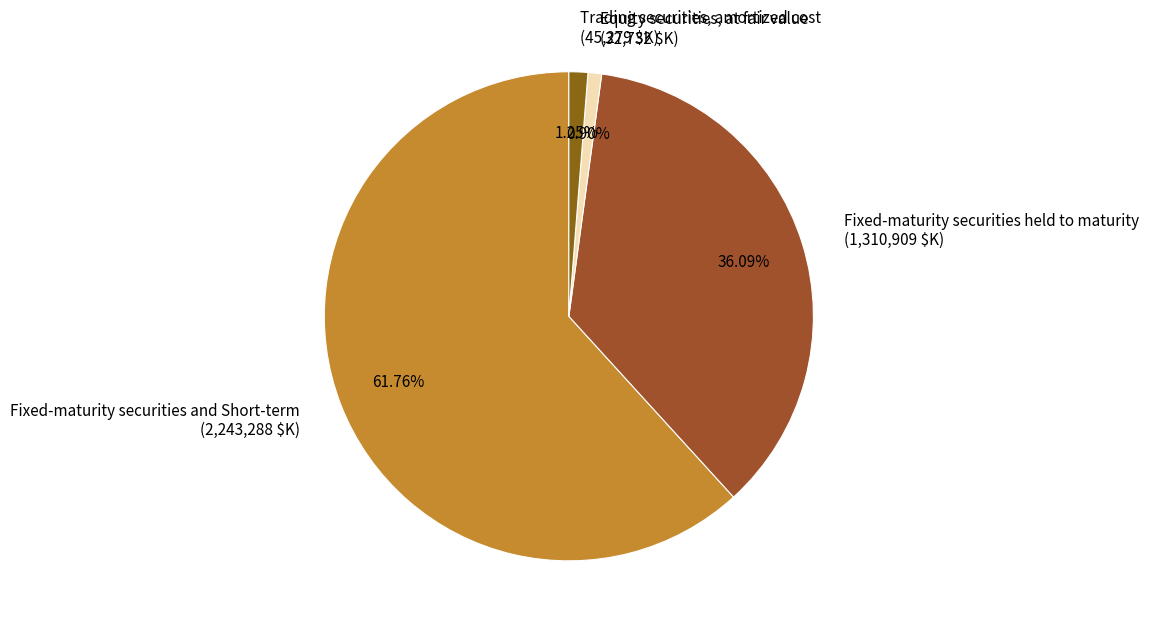

Rank the categories by value from lowest to highest.

Equity securities, at fair value, Trading securities, amortized cost, Fixed-maturity securities held to maturity, Fixed-maturity securities and Short-term